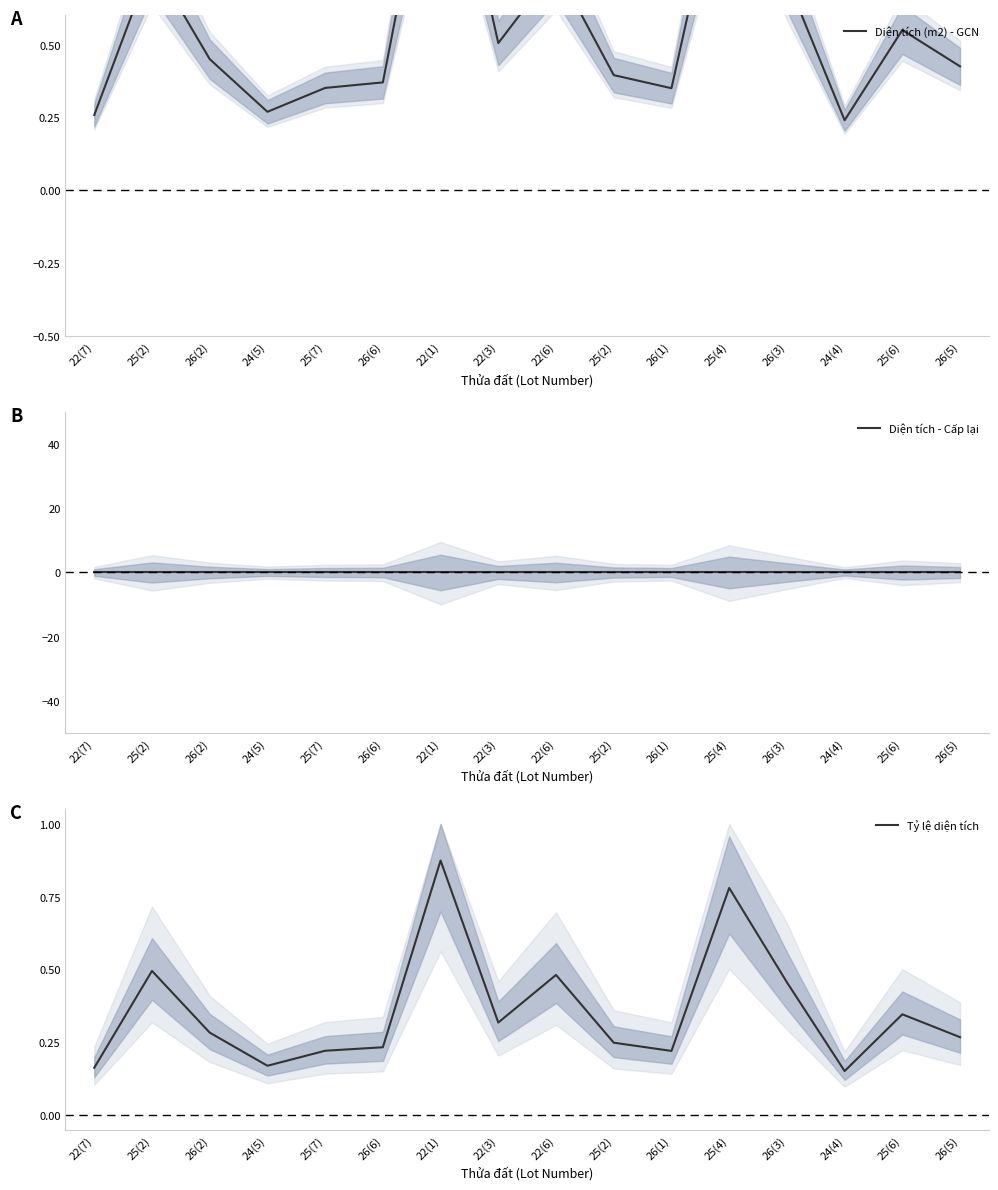

True or false: Diện tích (m2) - GCN and Tỷ lệ diện tích intersect in this chart.

False